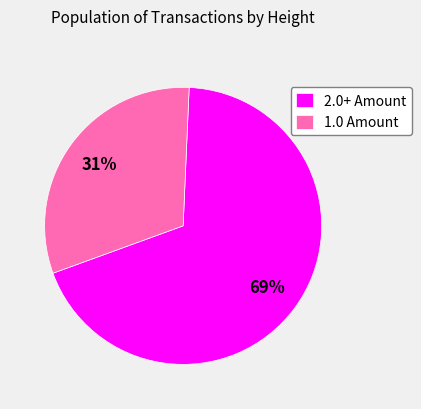

How many segments does this pie chart have?

2